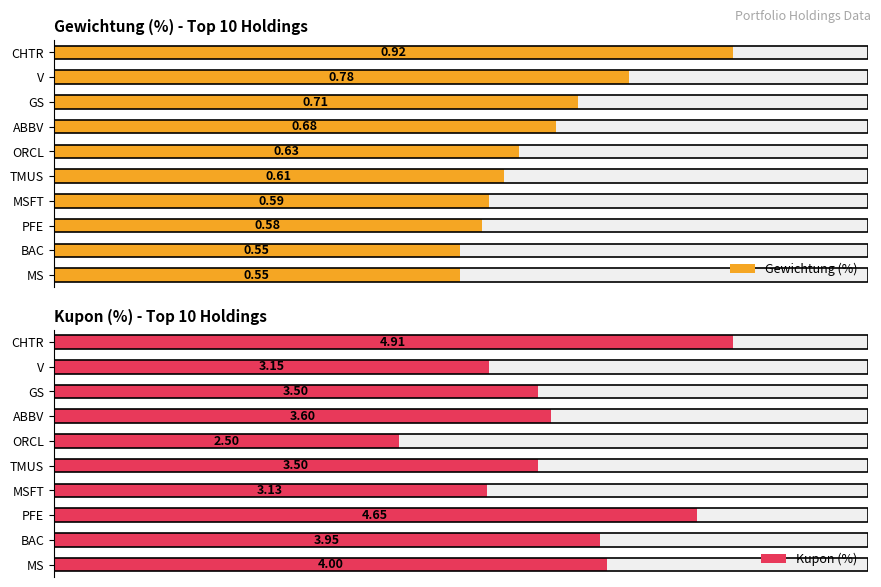

What value does the Kupon (%) series have at 4?

2.5